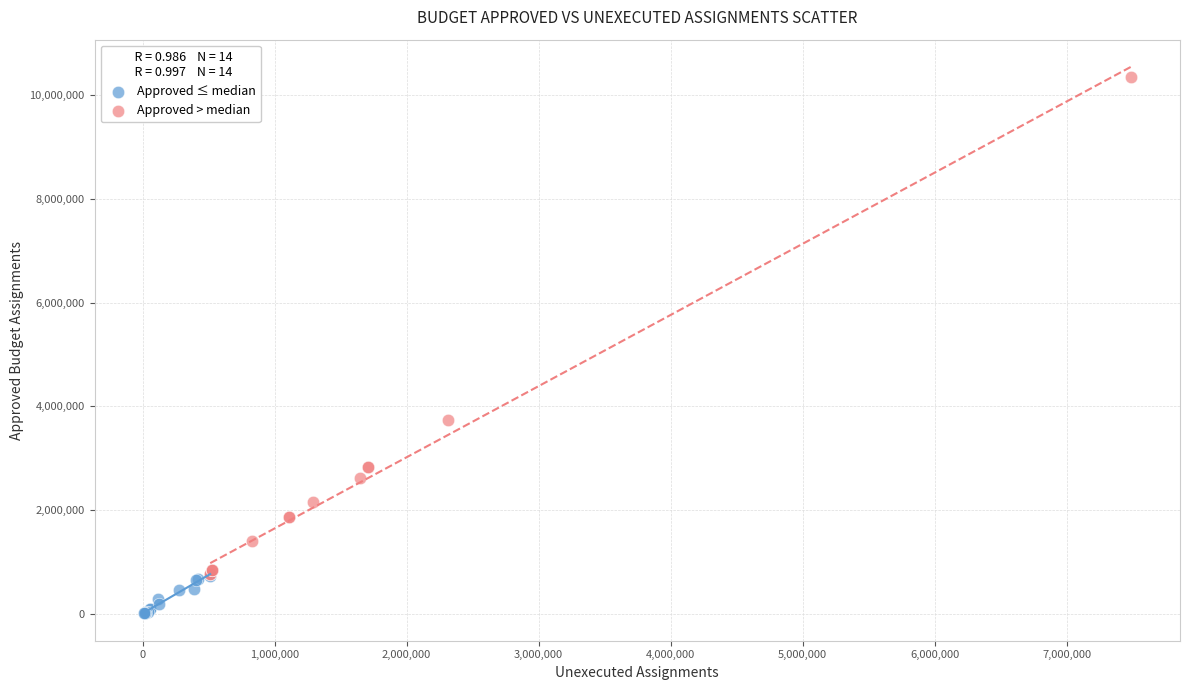

Which series reaches the maximum Y coordinate?

Approved > median